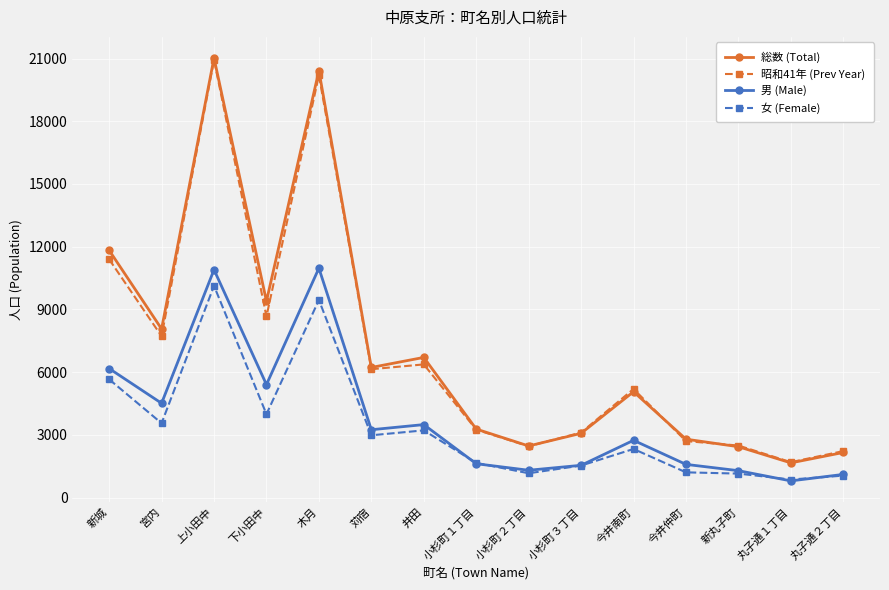

What is the sum of the 昭和41年 (Prev Year) values at 下小田中 and 宮内?

16382